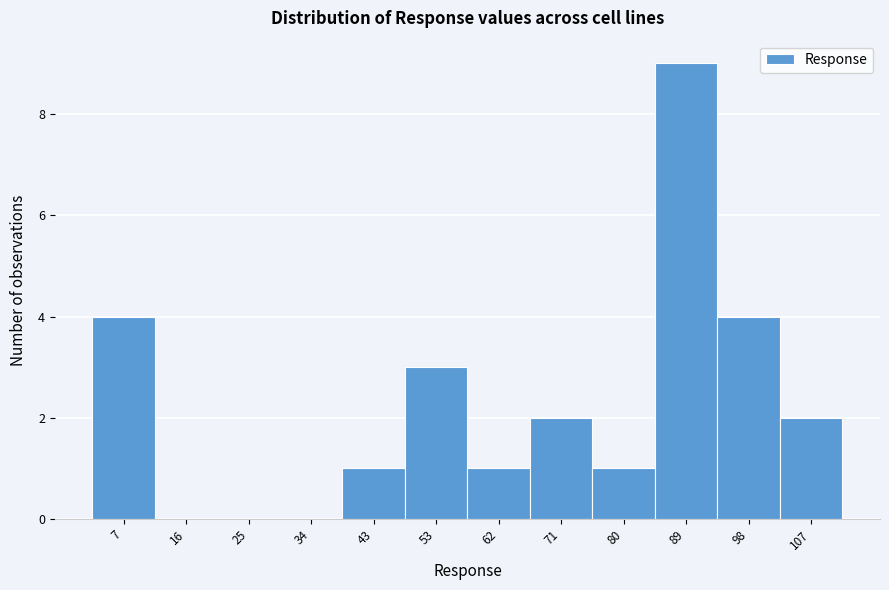

Reading right to left, list all the values displayed in this chart.

107=2	98=4	89=9	80=1	71=2	62=1	53=3	43=1	34=0	25=0	16=0	7=4